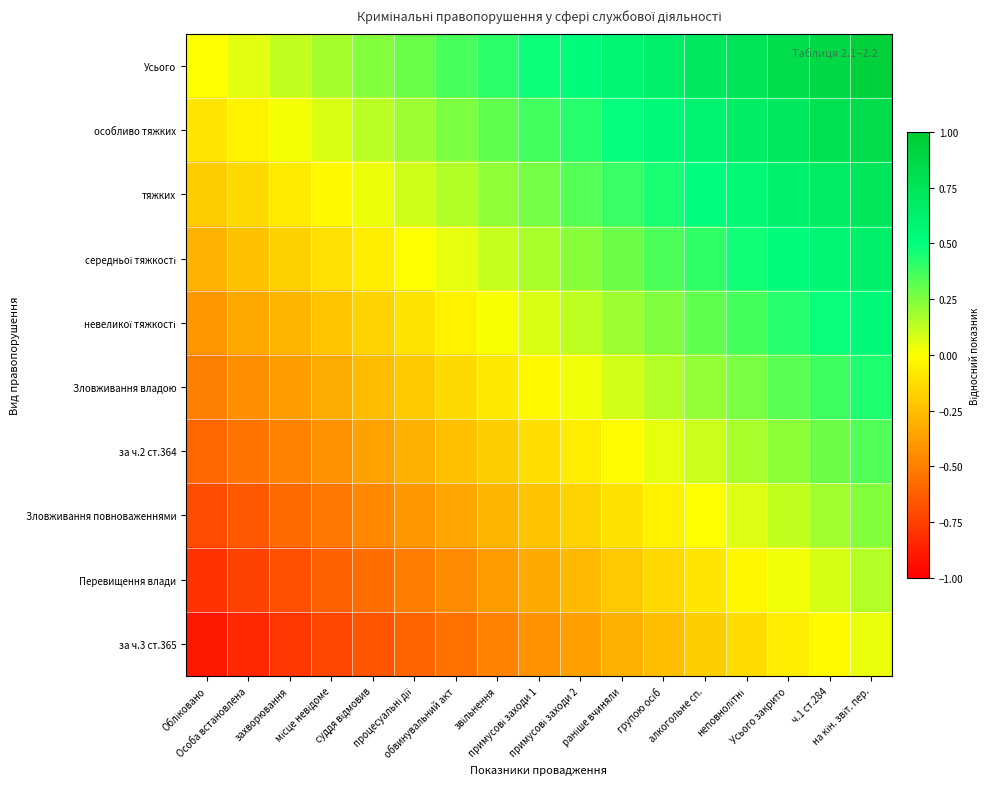

At which category does the chart reach its minimum across all series?

Обліковано